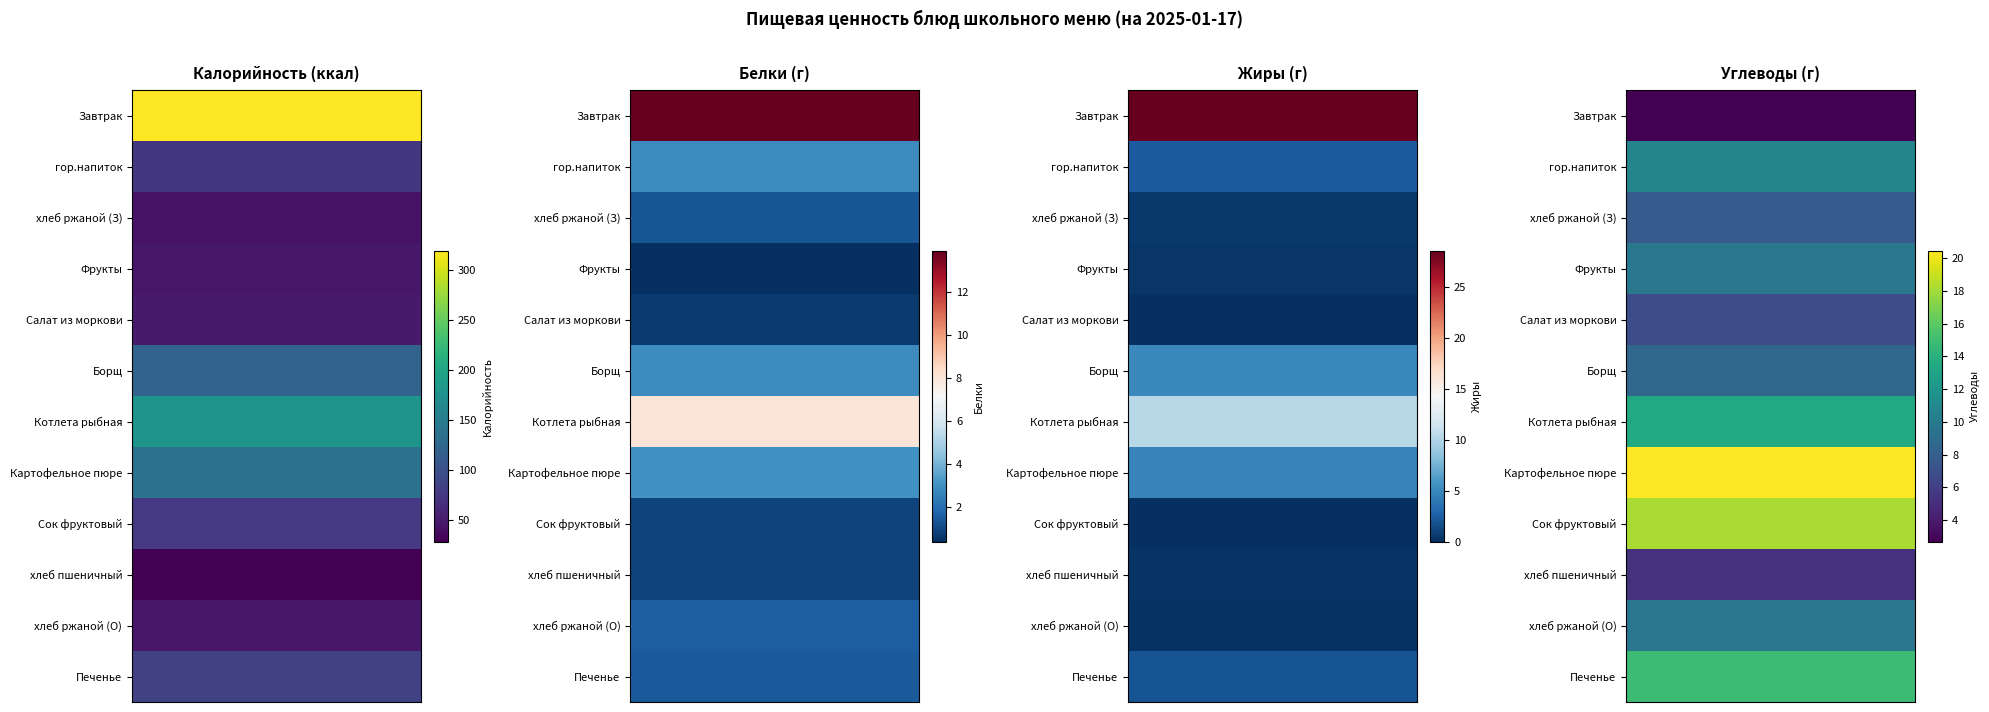

Reading left to right, extract all data points from this chart.

Завтрак: Калорийность=319.2	Белки=13.9	Жиры=28.6	Углеводы=2.7
гор.напиток: Калорийность=74.9	Белки=2.9	Жиры=2.4	Углеводы=10.8
хлеб ржаной (З): Калорийность=42.0	Белки=1.4	Жиры=0.5	Углеводы=7.8
Фрукты: Калорийность=47.0	Белки=0.4	Жиры=0.4	Углеводы=9.8
Салат из моркови: Калорийность=49.0	Белки=0.7	Жиры=0.1	Углеводы=6.9
Борщ: Калорийность=121.2	Белки=2.9	Жиры=5.1	Углеводы=8.7
Котлета рыбная: Калорийность=179.0	Белки=8.0	Жиры=10.4	Углеводы=13.5
Картофельное пюре: Калорийность=137.2	Белки=3.1	Жиры=4.8	Углеводы=20.4
Сок фруктовый: Калорийность=76.3	Белки=0.9	Жиры=0.0	Углеводы=18.2
хлеб пшеничный: Калорийность=28.0	Белки=0.9	Жиры=0.3	Углеводы=5.2
хлеб ржаной (О): Калорийность=46.8	Белки=1.6	Жиры=0.2	Углеводы=9.7
Печенье: Калорийность=85.8	Белки=1.5	Жиры=1.9	Углеводы=14.9